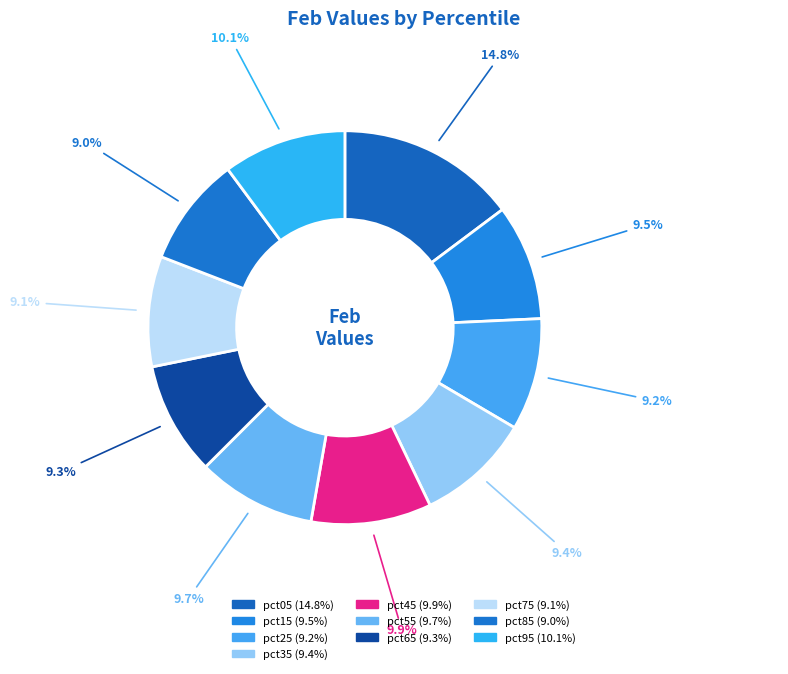

True or false: pct15 accounts for 4% of the total.

False